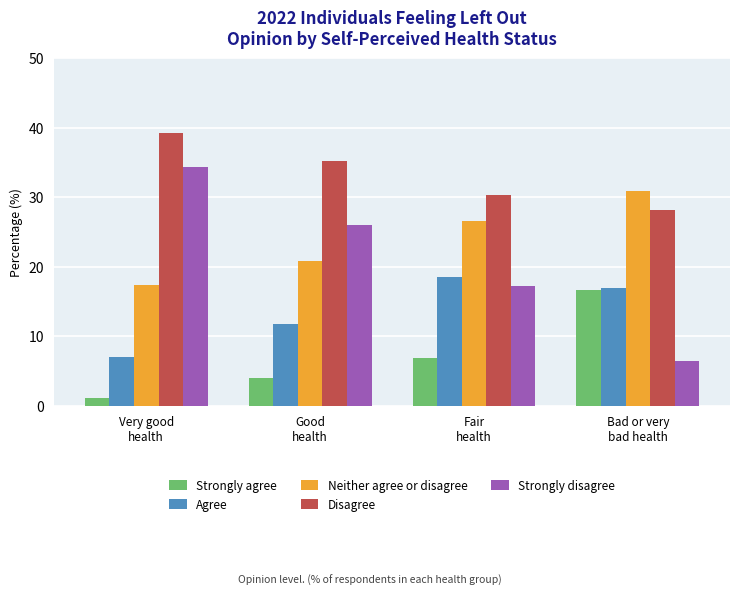

Which series has the largest total across all categories?

Disagree